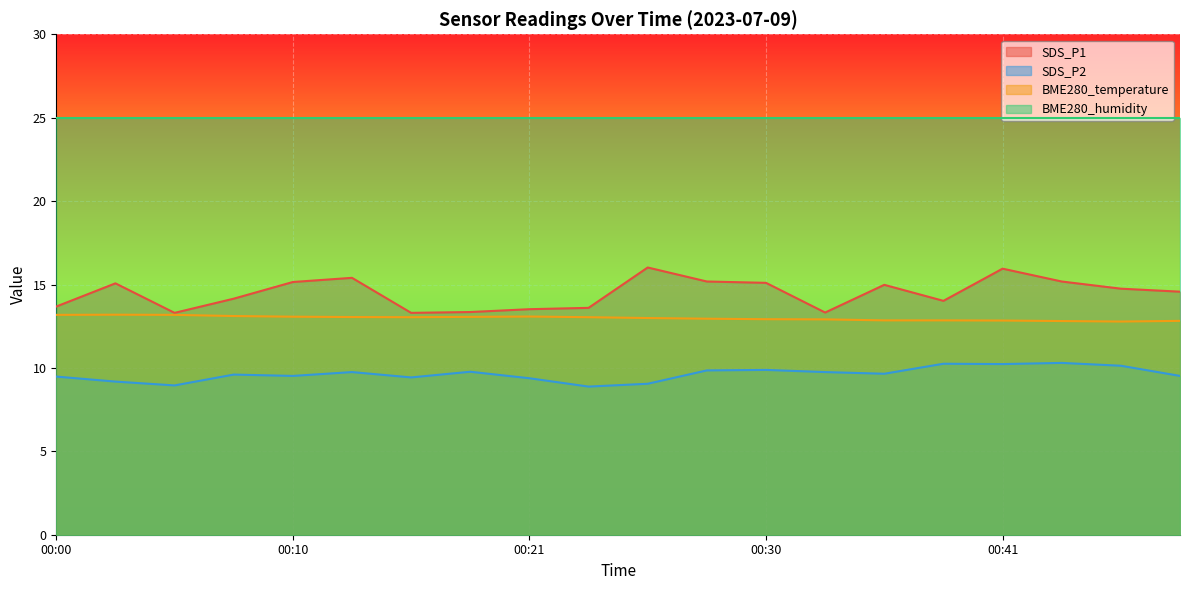

Which category has the lowest value in the SDS_P1 series?

00:05